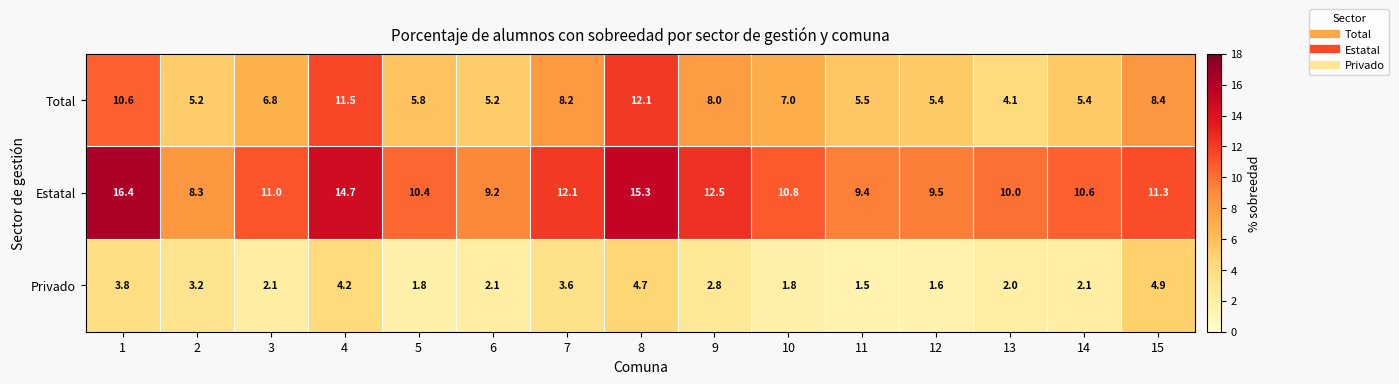

What is the maximum value shown in the chart?

16.4